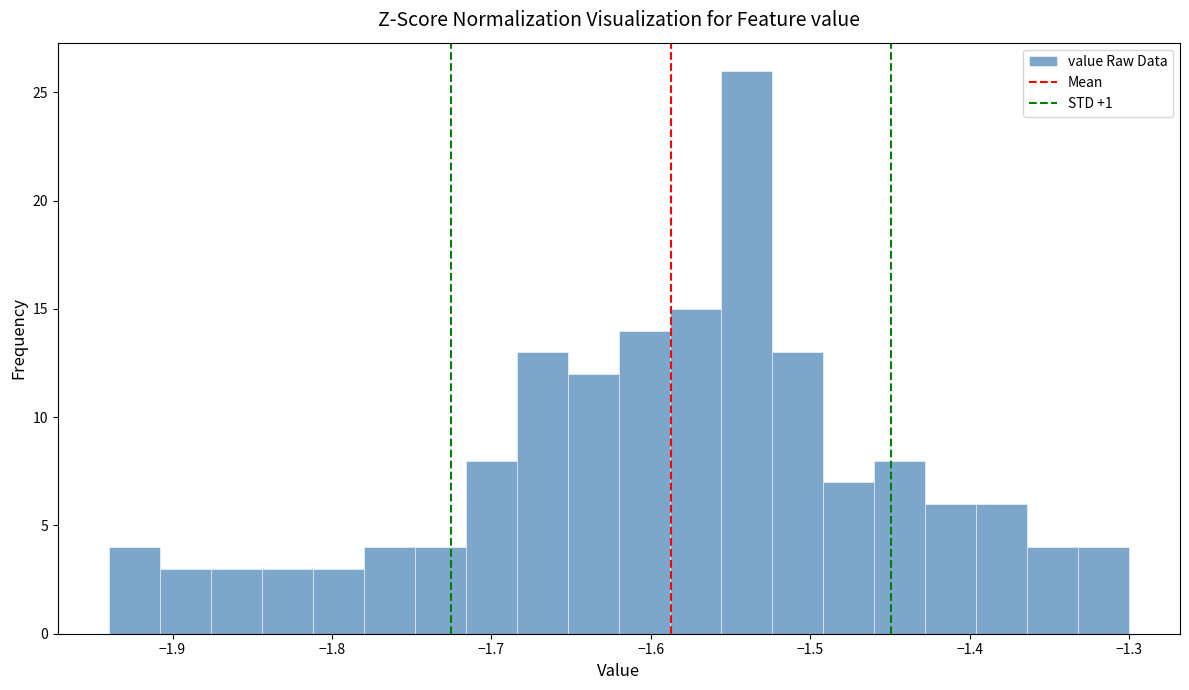

Read against the x-axis, roughly where is the centre of the tallest bar?

-1.54